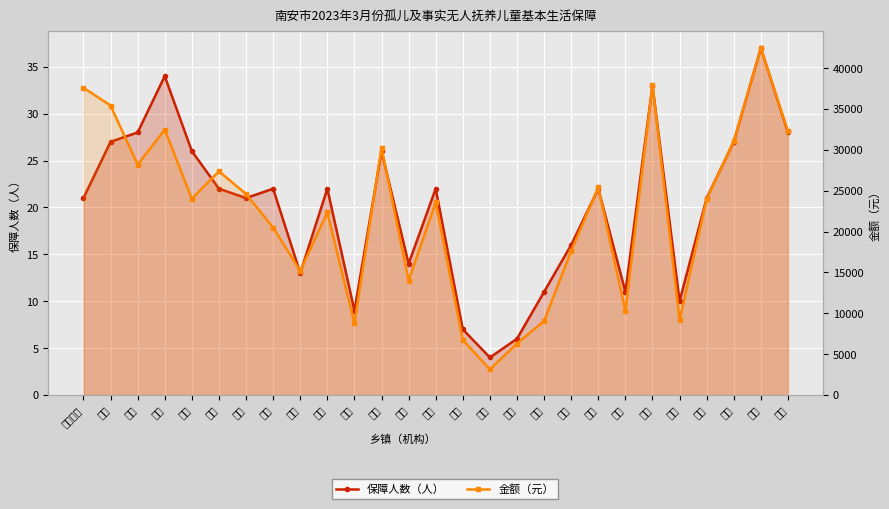

How many interior local valleys does the 保障人数（人） series have?

7